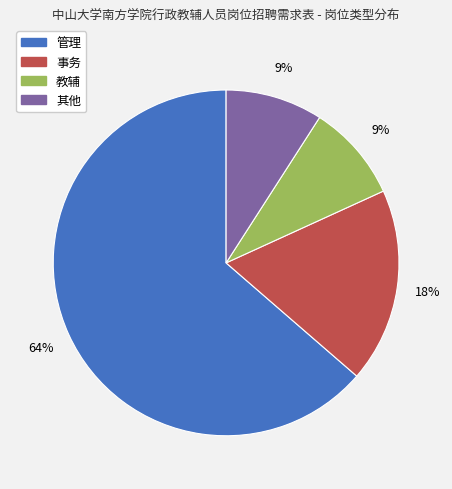

How many segments does this pie chart have?

4